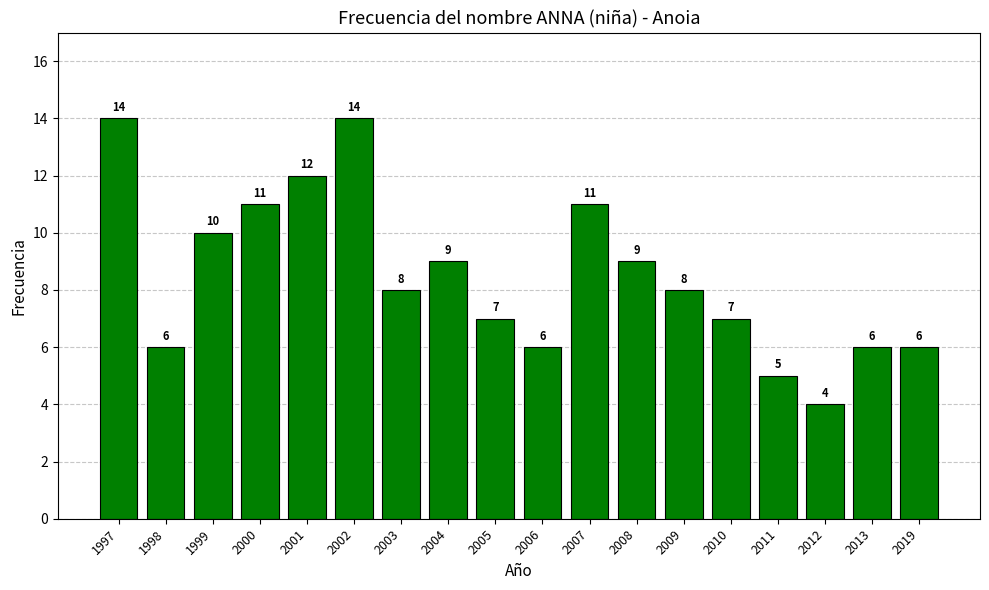

What is the ratio of the value at 2010 to the value at 2013?

1.2